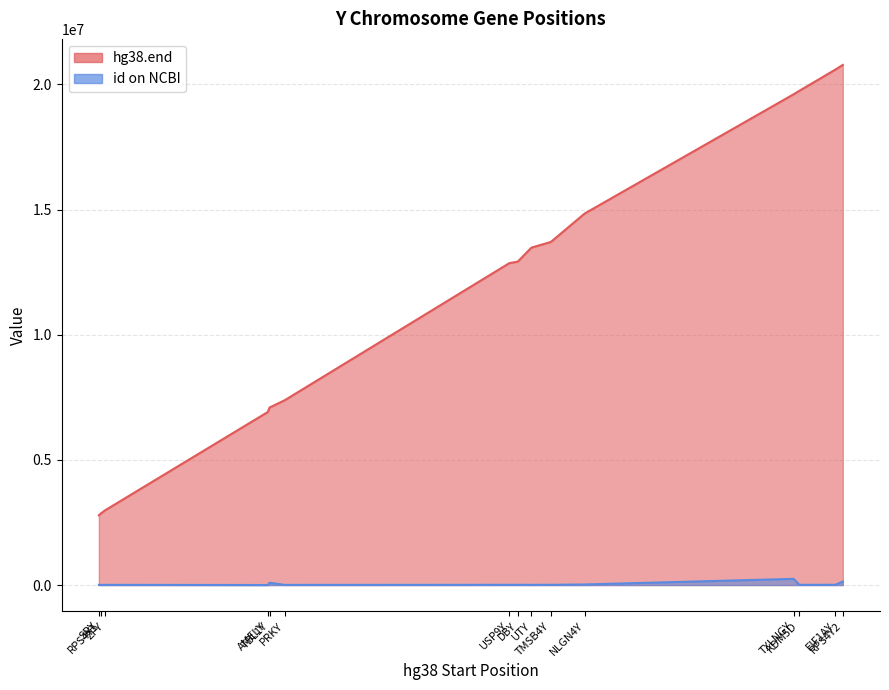

The hg38.end series shows 13706024 at TMSB4Y. True or false?

True